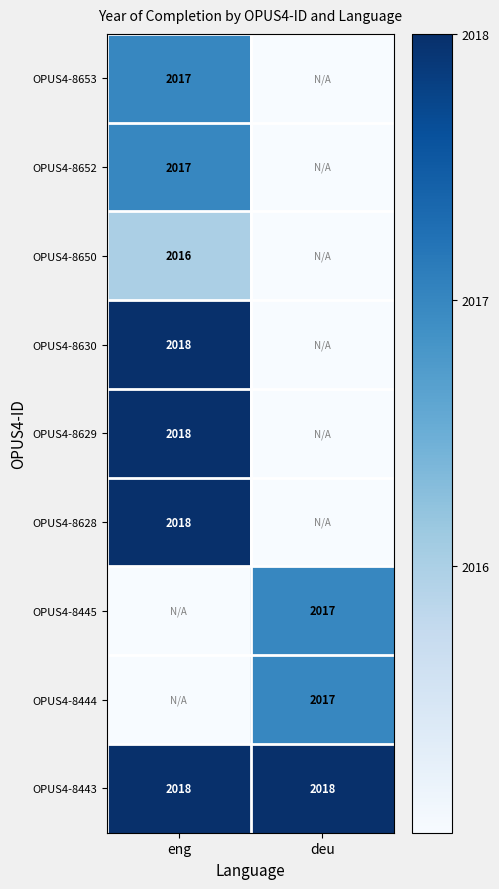

Is it true that OPUS4-8653 equals 540 at eng?

False